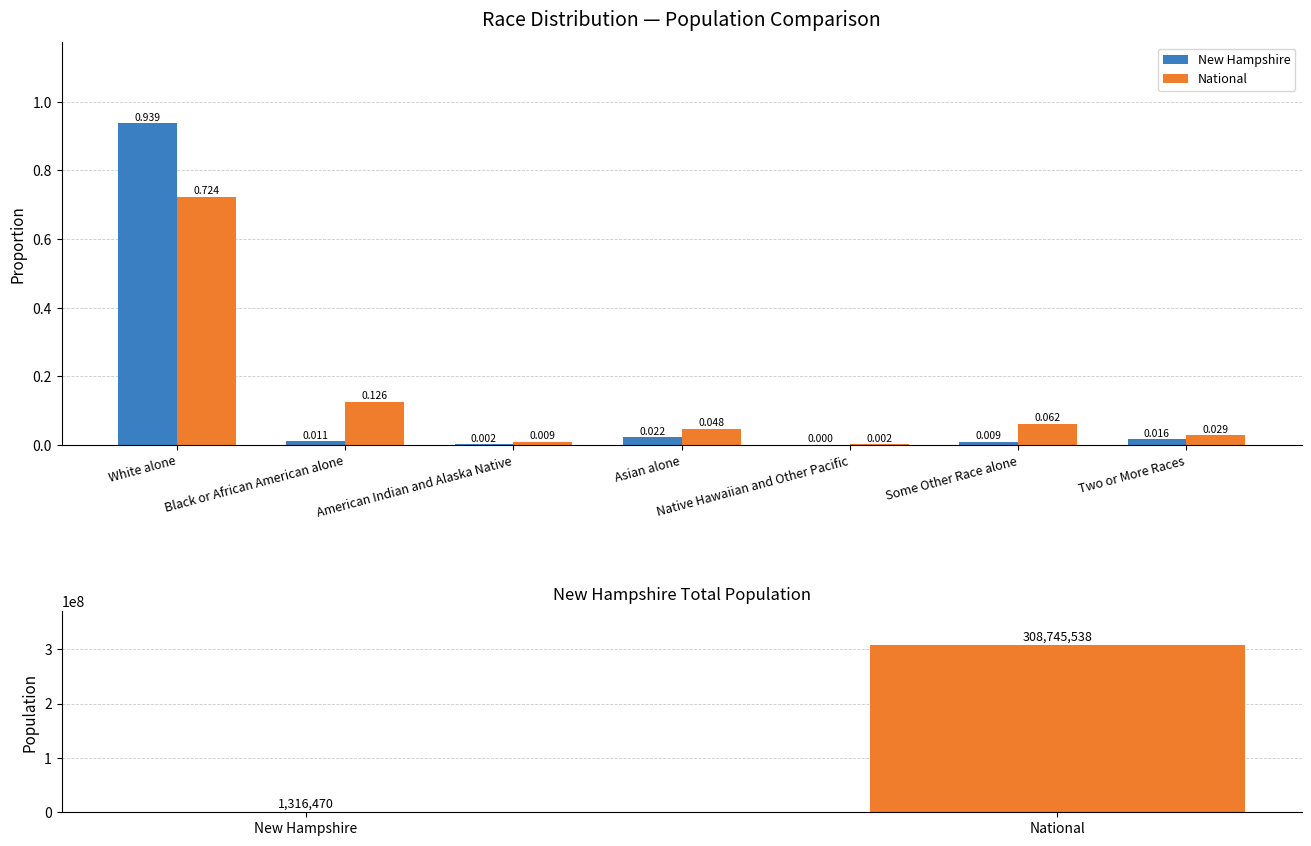

At which category is the sum across all series the highest?

White alone